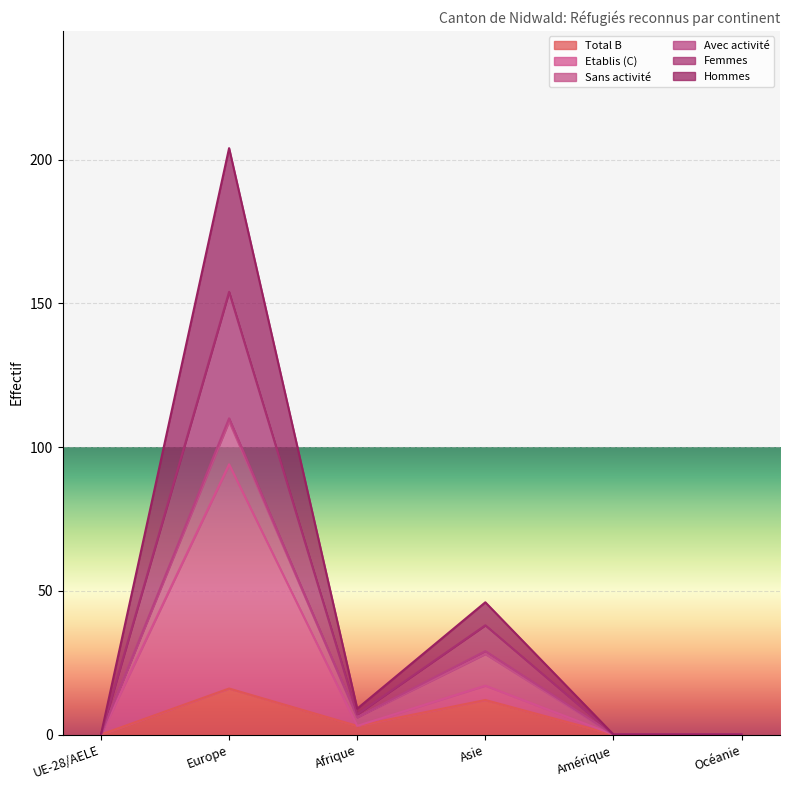

Read the Hommes value at Asie.

38